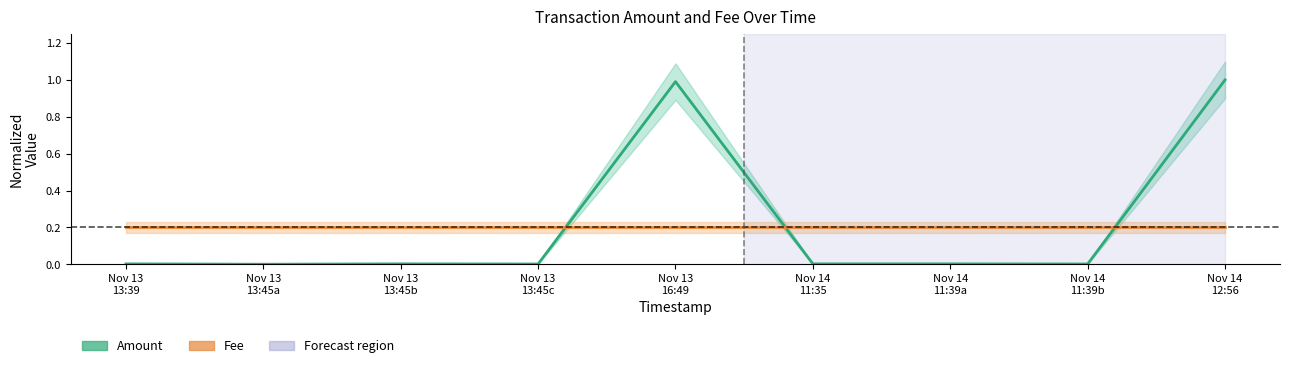

At which label does Amount reach its minimum?

Nov 13
13:45a